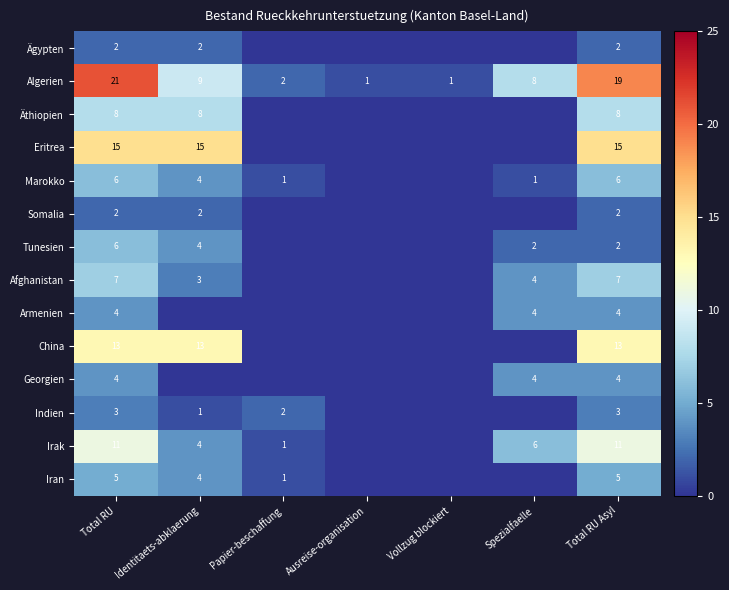

What is the sum of all Algerien values?

61